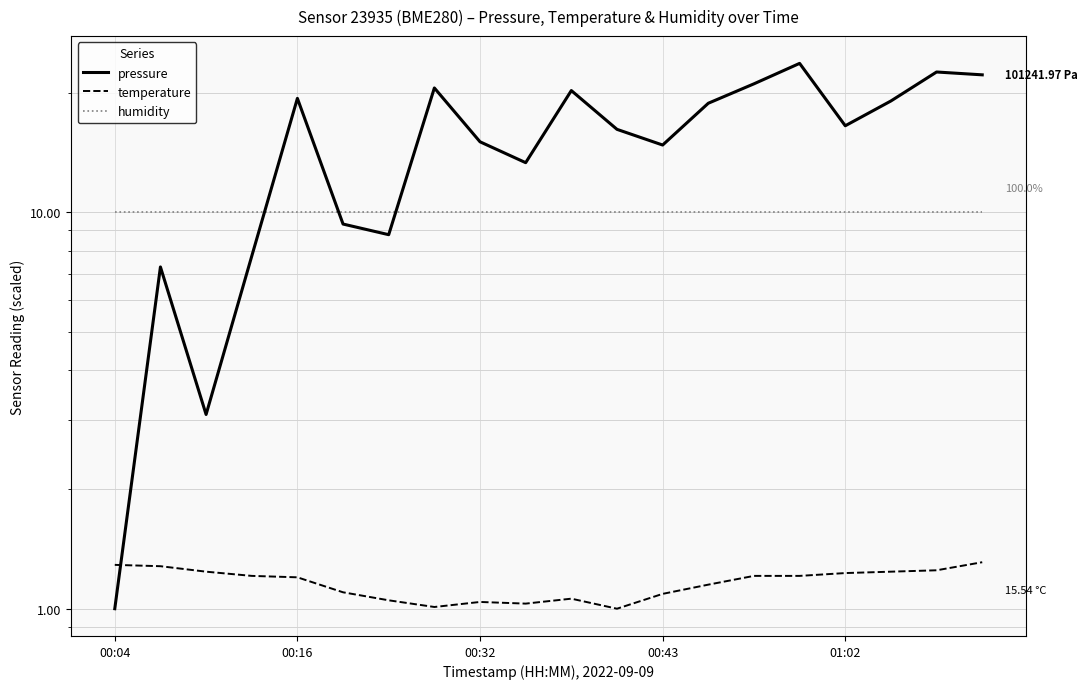

True or false: humidity and temperature cross at least once.

False